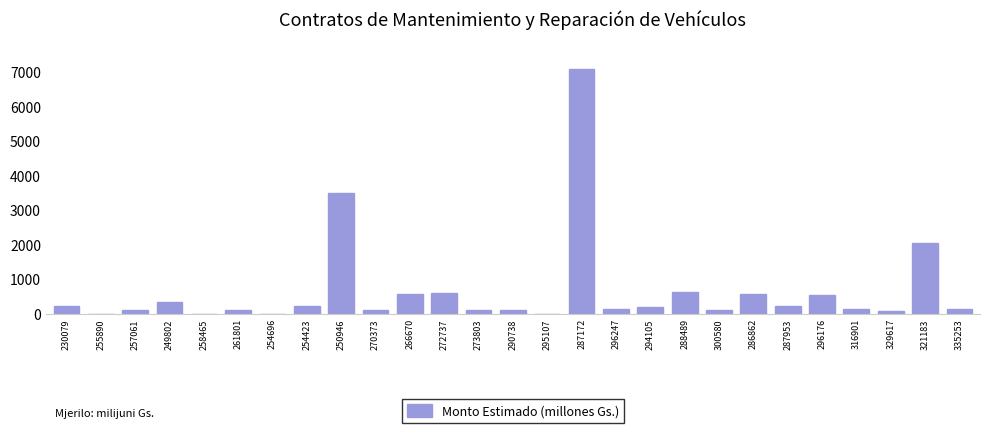

Count the number of values greater than 153.

14